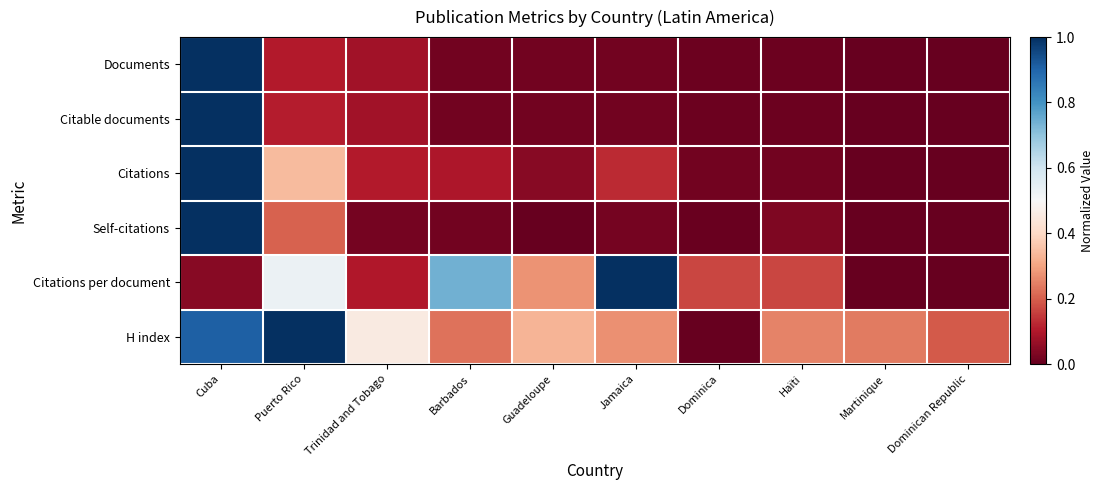

At how many categories does at least one series exceed 0?

10